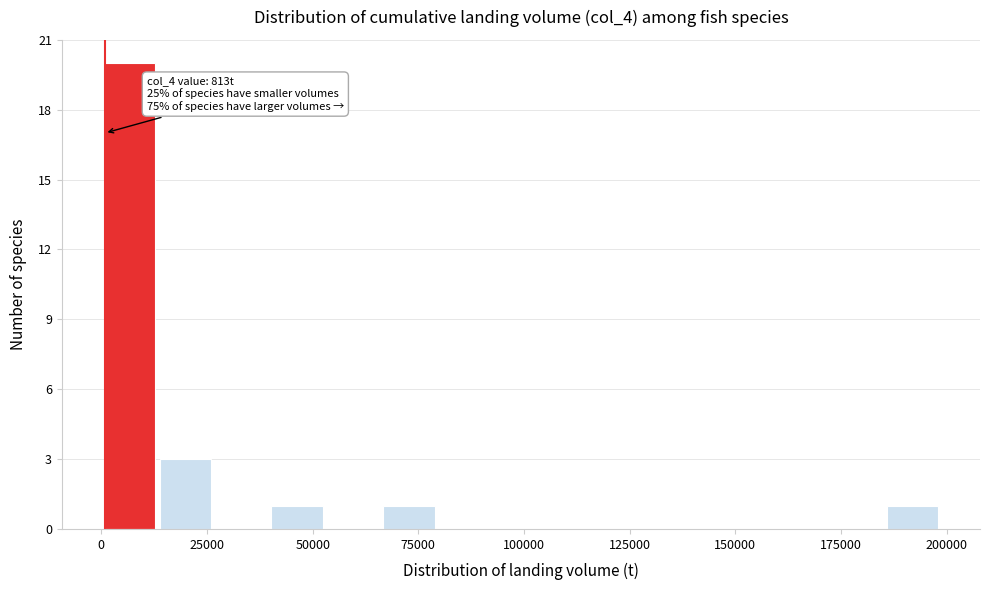

Around what value on the x-axis is the tallest bar? Give the approximate position of its centre, as read against the axis.

5000